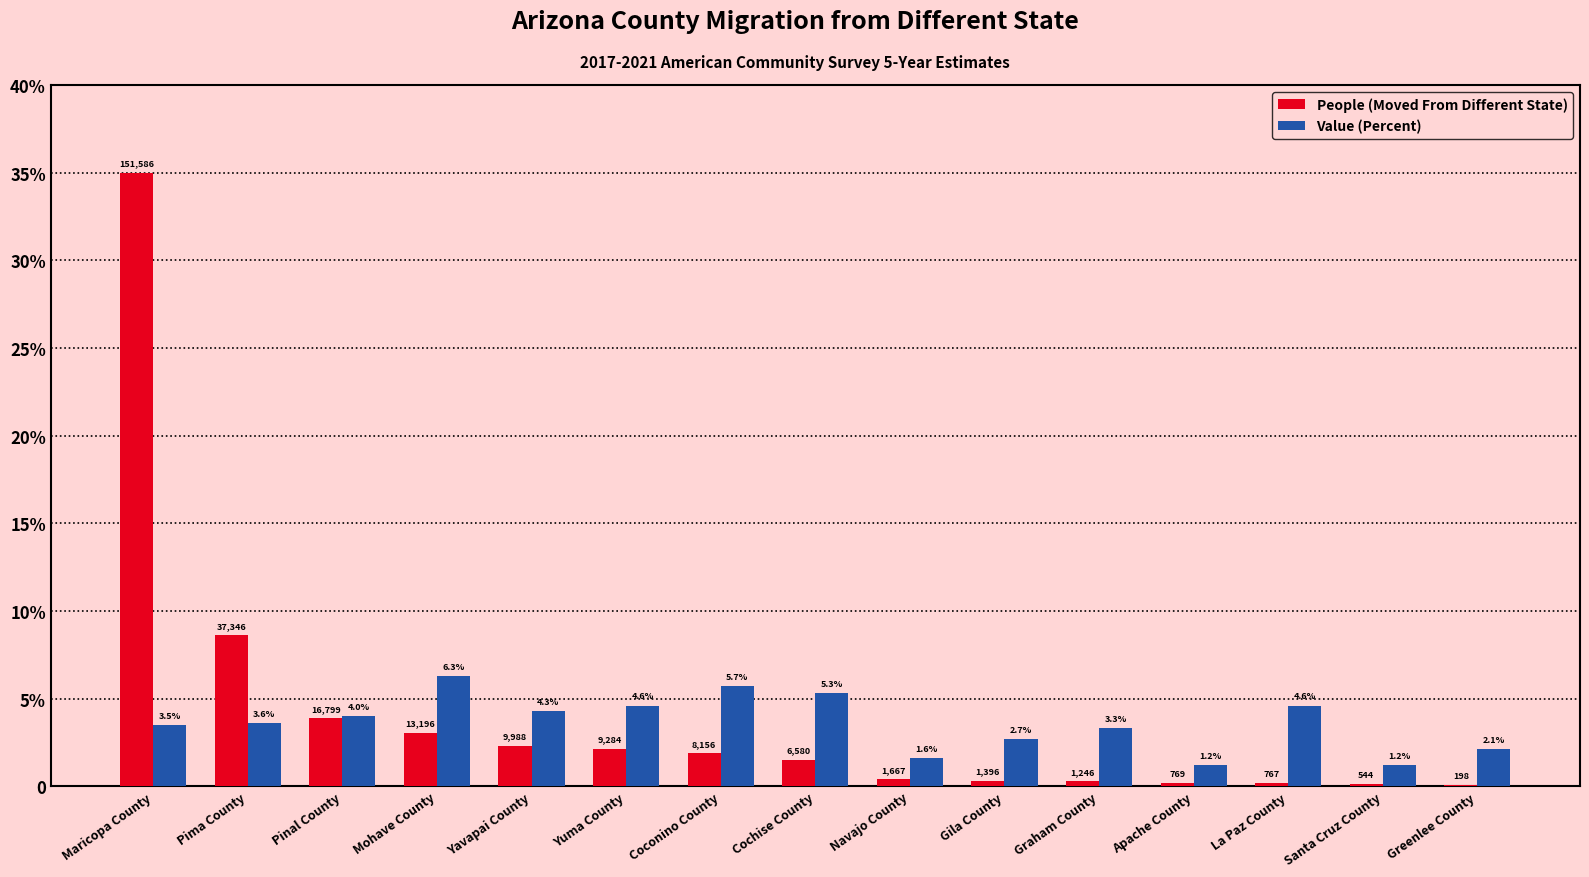

At which category does the chart reach its peak across all series?

Maricopa County